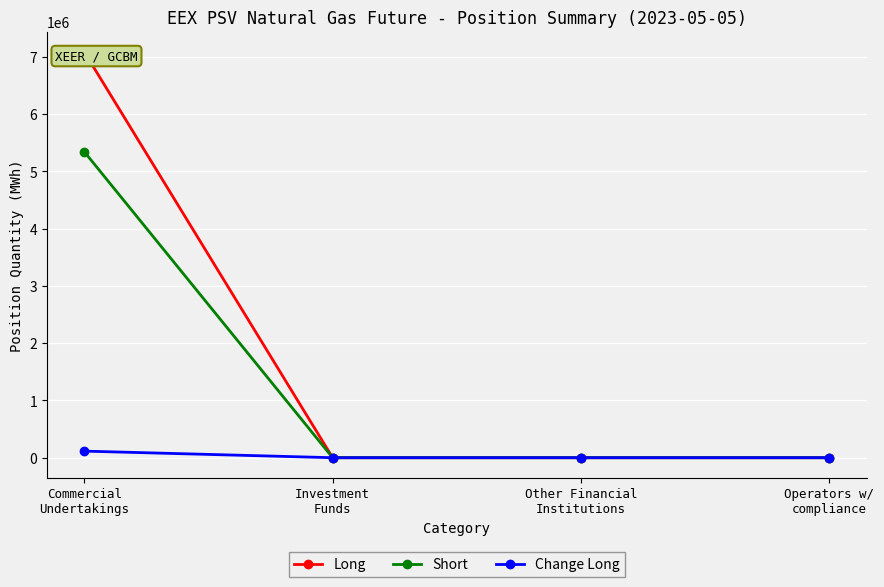

How many lines are shown in the chart?

3